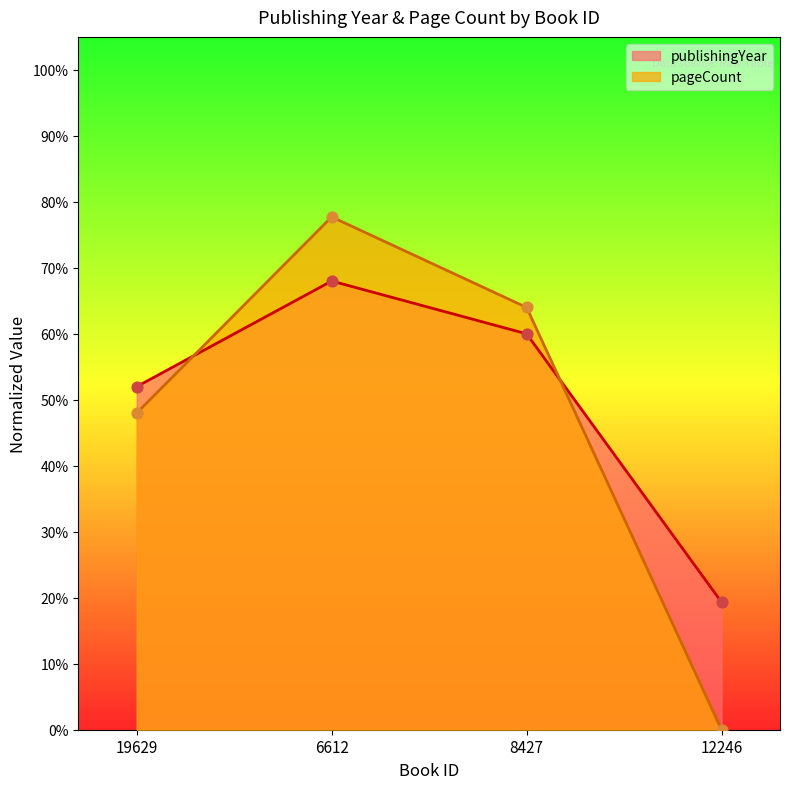

Is the value of publishingYear at 6612 greater than the value of pageCount at 6612?

No